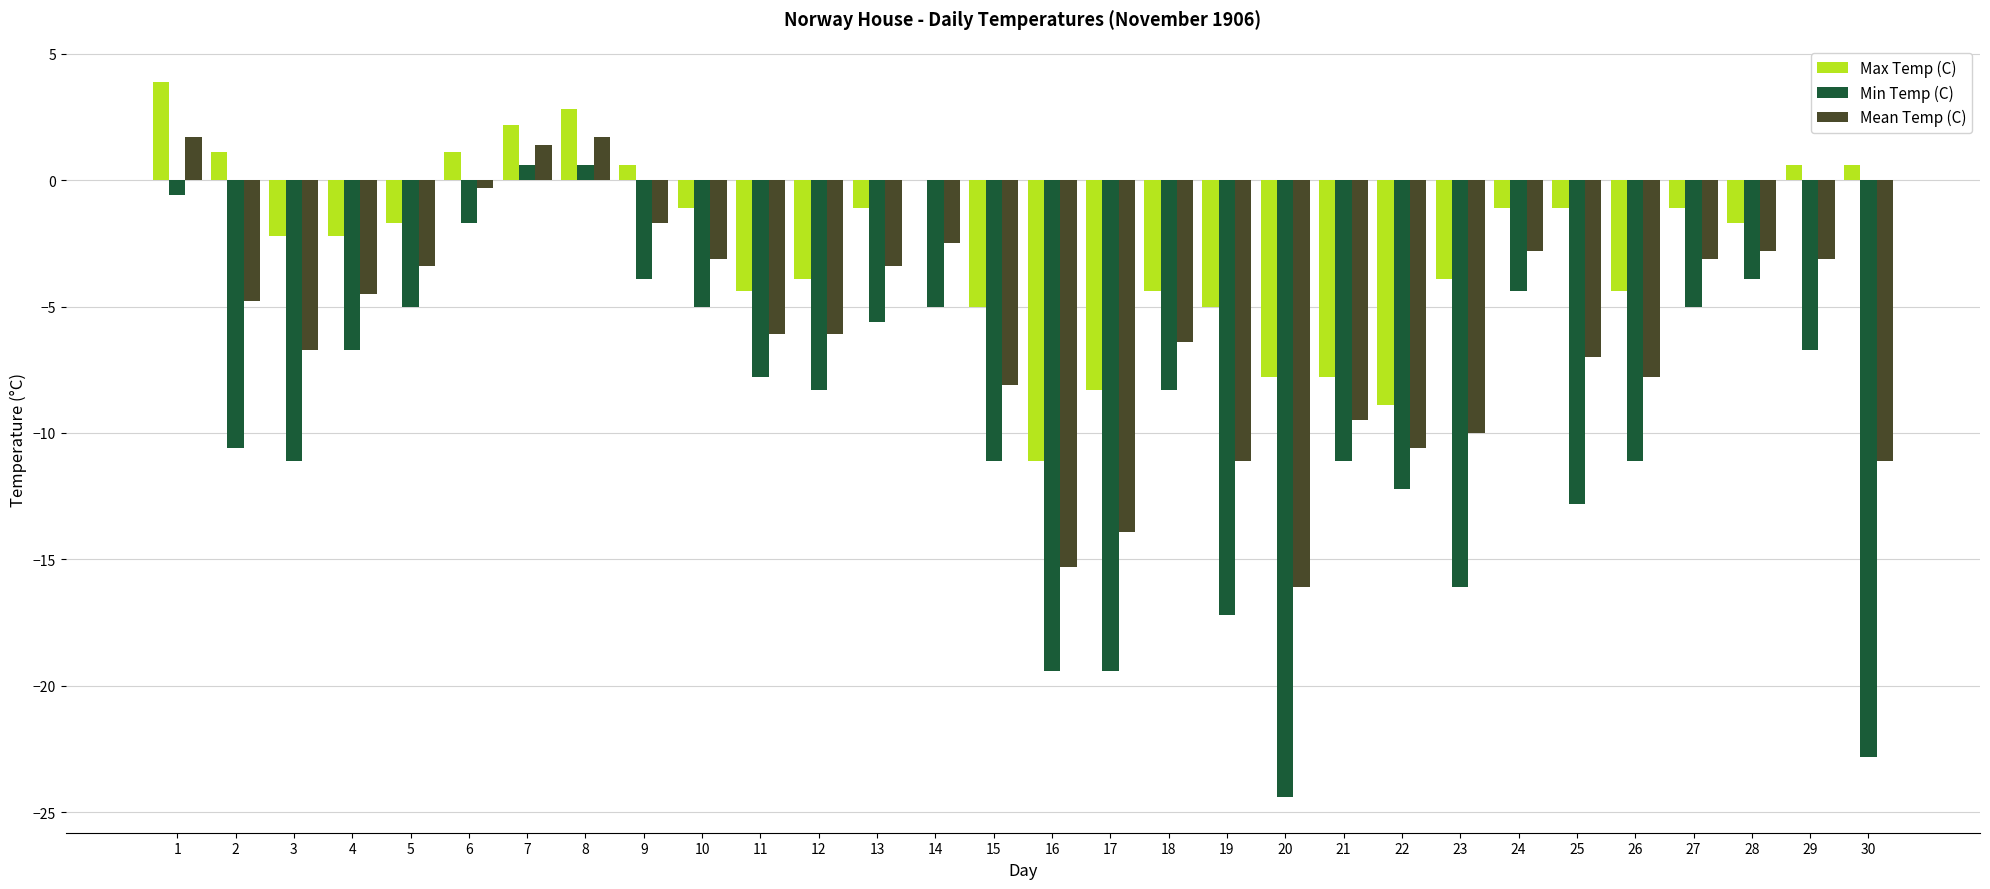

What is the highest value of the Min Temp (C) series?

0.6